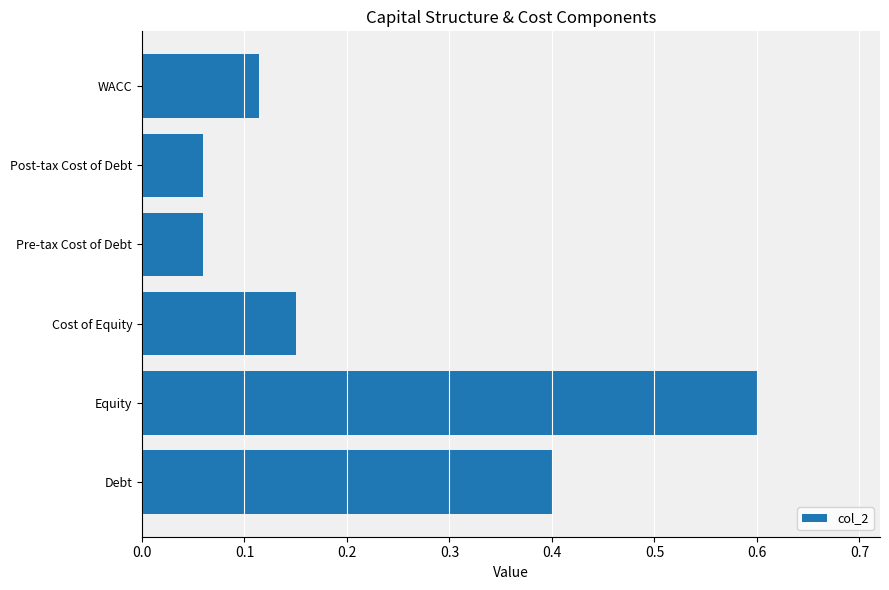

How many values are between 0 and 1?

6